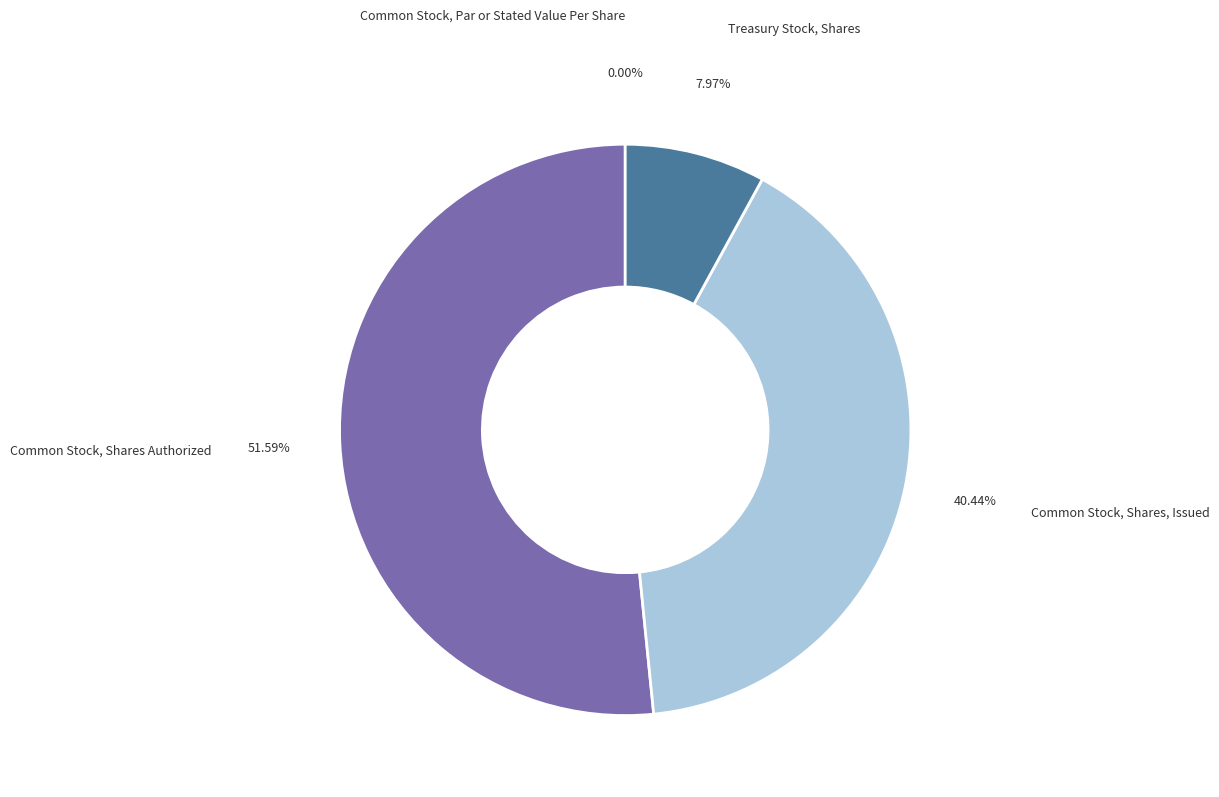

Is there any slice that represents more than half of the pie?

Yes